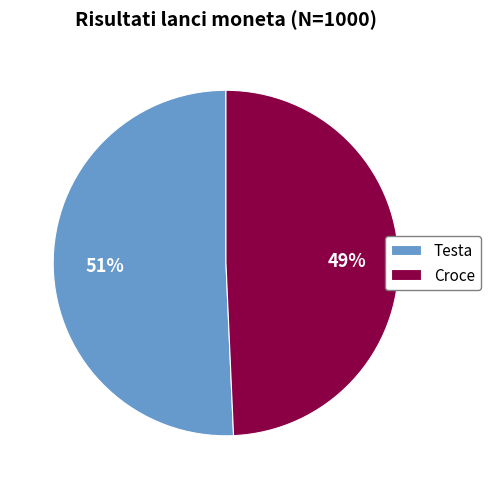

What is the largest slice in the pie chart?

Testa